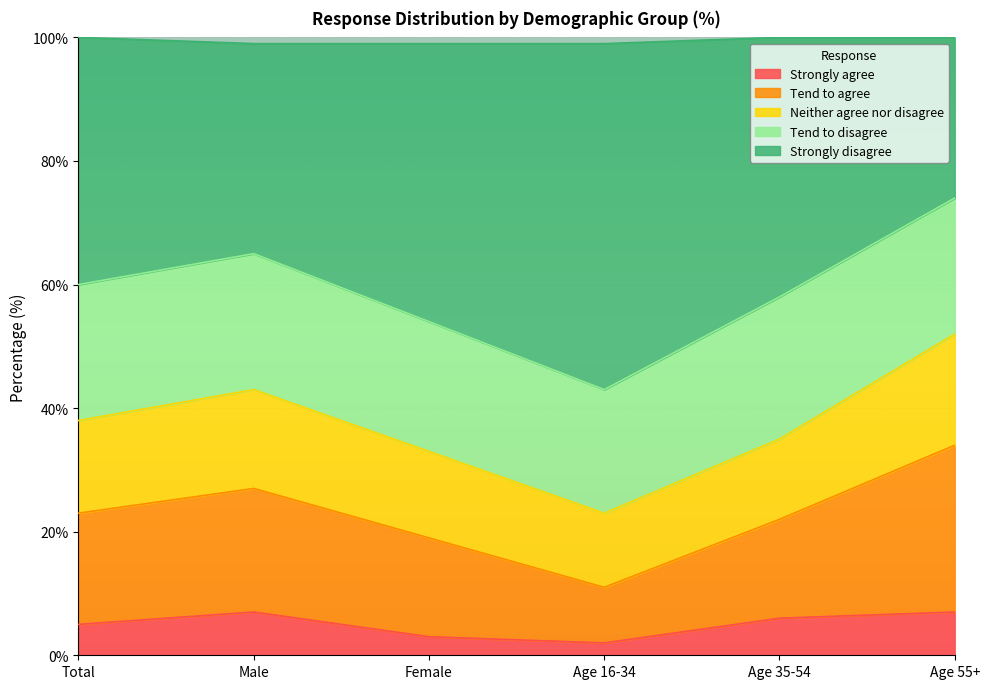

What is the value of the Strongly agree point at the 3rd from the left?

3